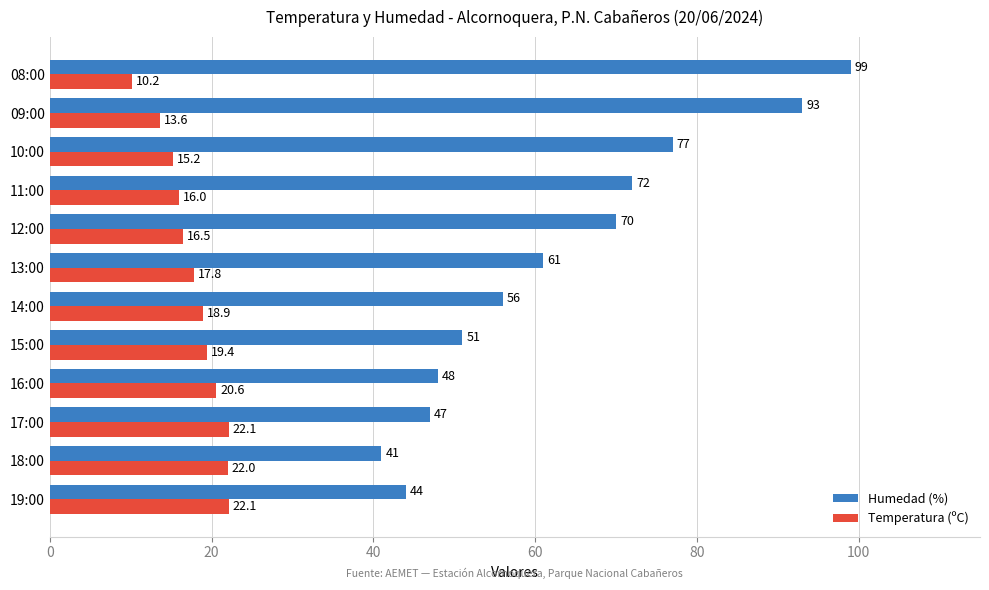

What is the sum of all Humedad (%) values?

759.0